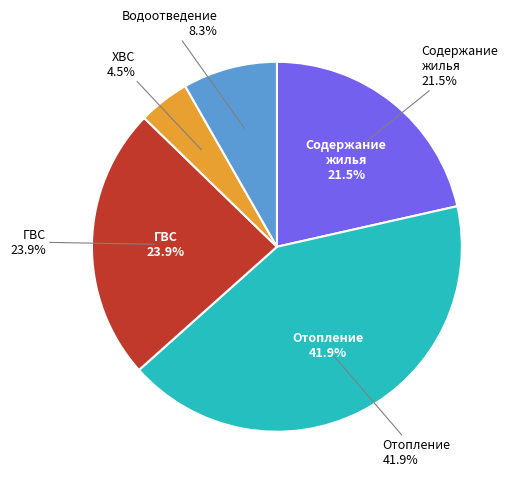

Is there a majority slice in this chart?

No